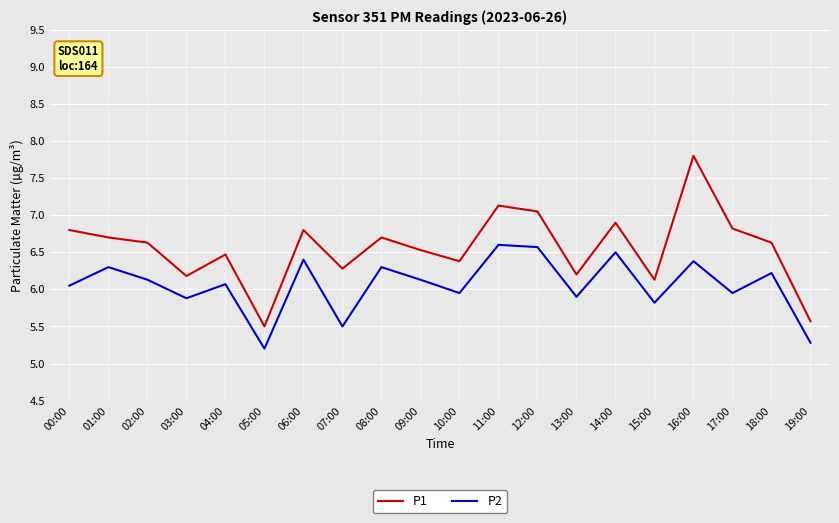

The P2 series shows 10.5 at 18:00. True or false?

False